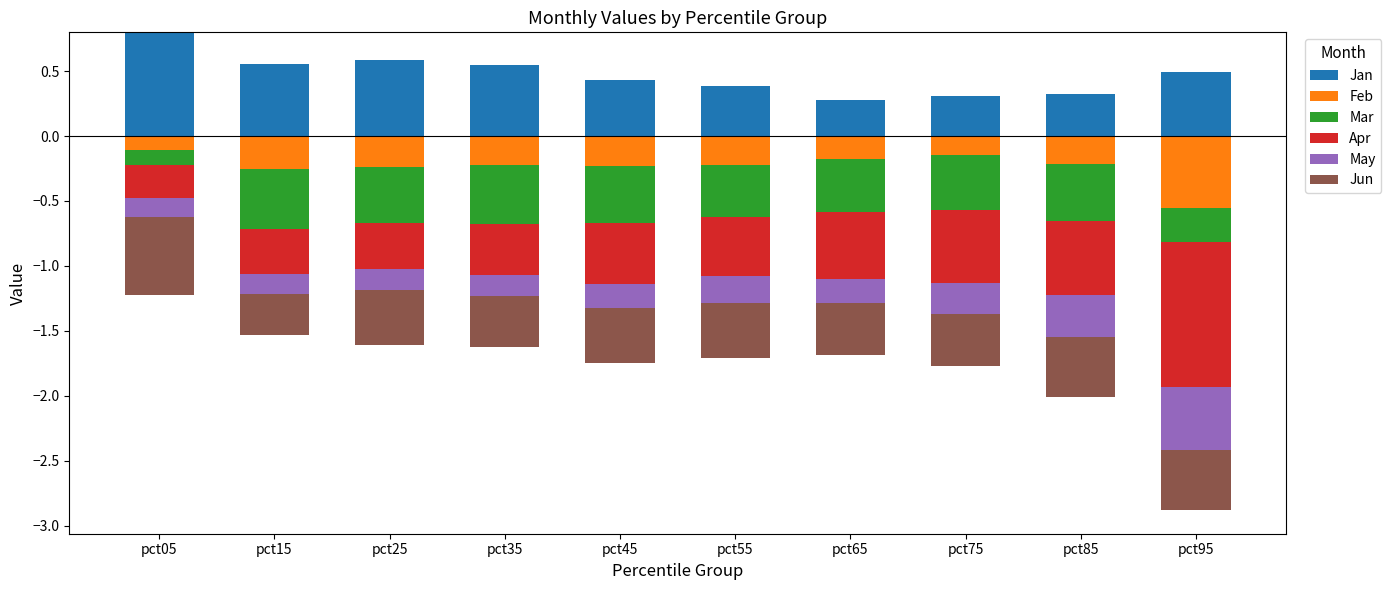

The Jan series shows 0.1 at pct95. True or false?

False